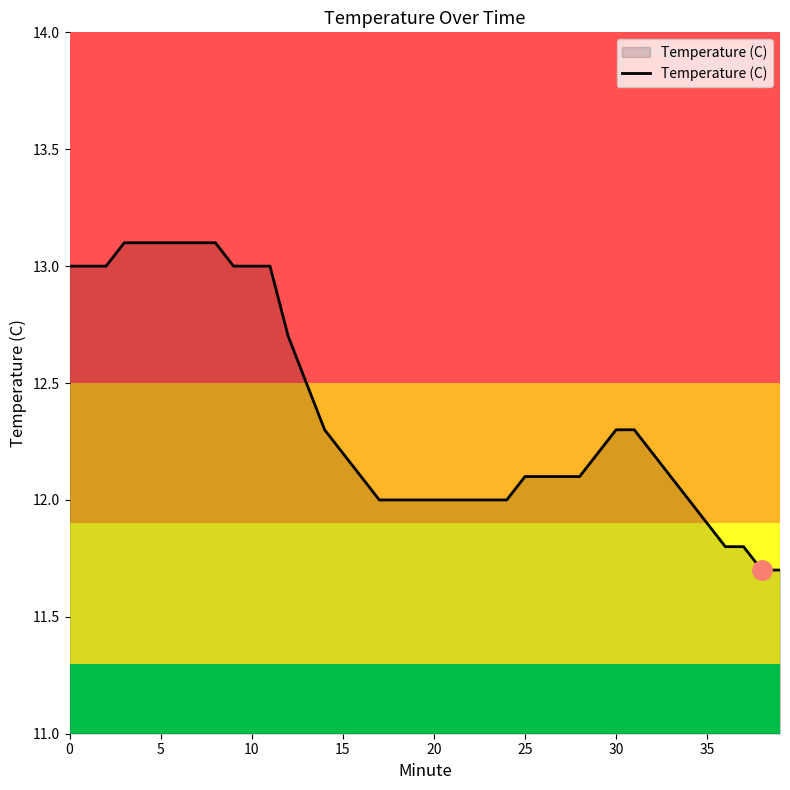

What is the smallest value displayed?

11.7